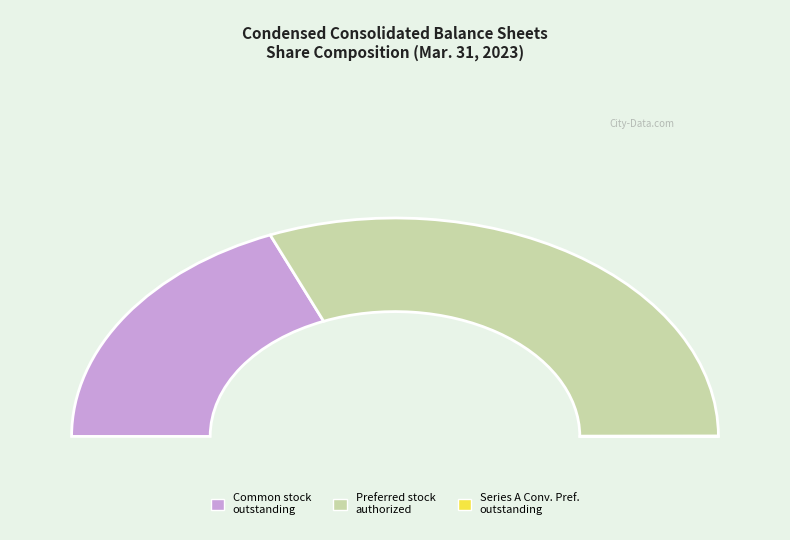

Which slice is the smallest?

Series A Convertible Preferred Stock, shares outstanding